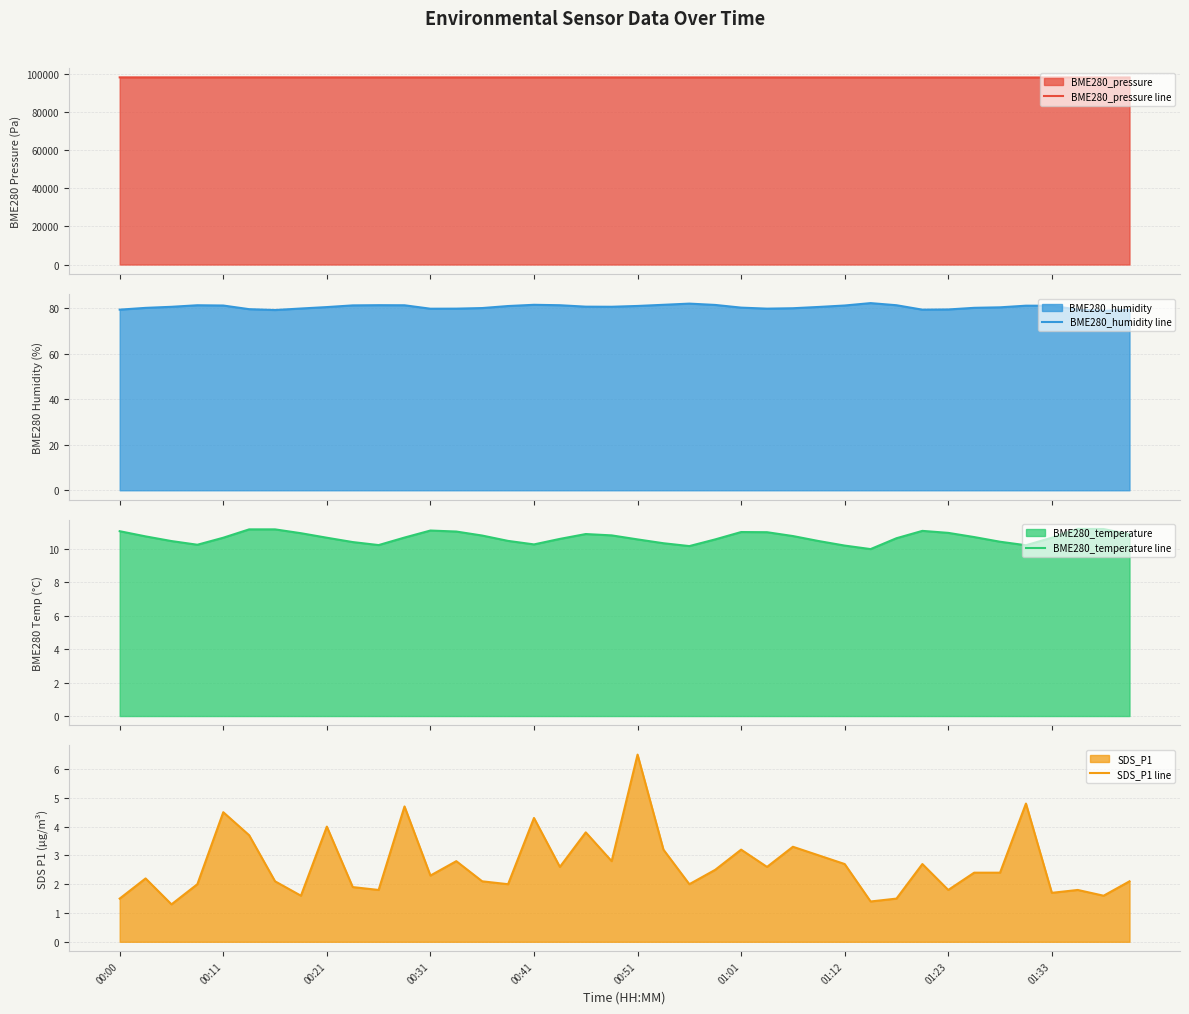

Rank the series at 14 from lowest to highest value.

SDS_P1 line, BME280_temperature line, BME280_humidity line, BME280_pressure line